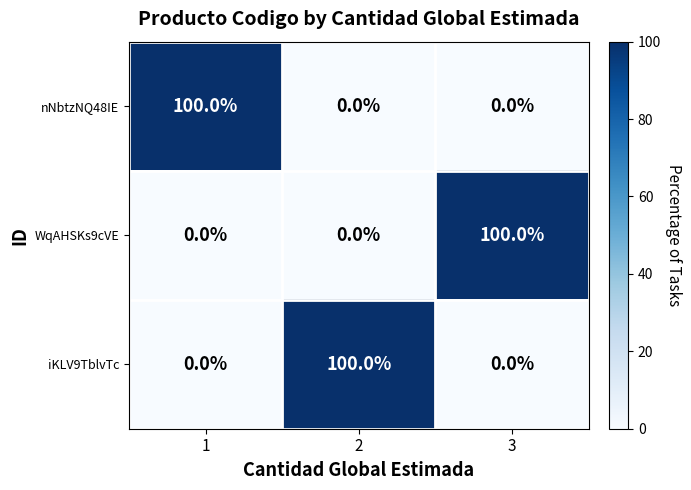

Reading left to right, extract all data points from this chart.

nNbtzNQ48IE: 100	0	0
WqAHSKs9cVE: 0	0	100
iKLV9TblvTc: 0	100	0